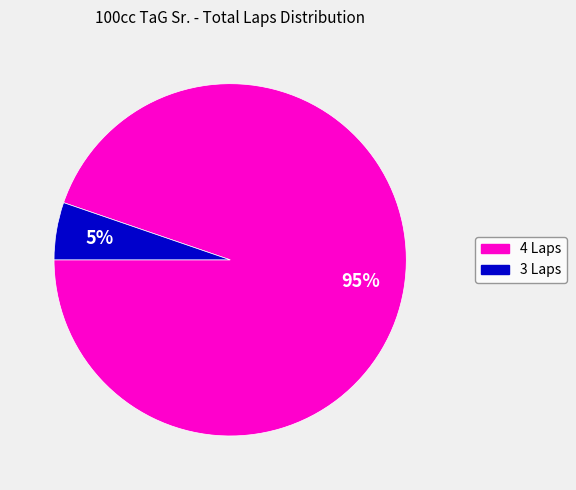

How many slices are in this pie chart?

2